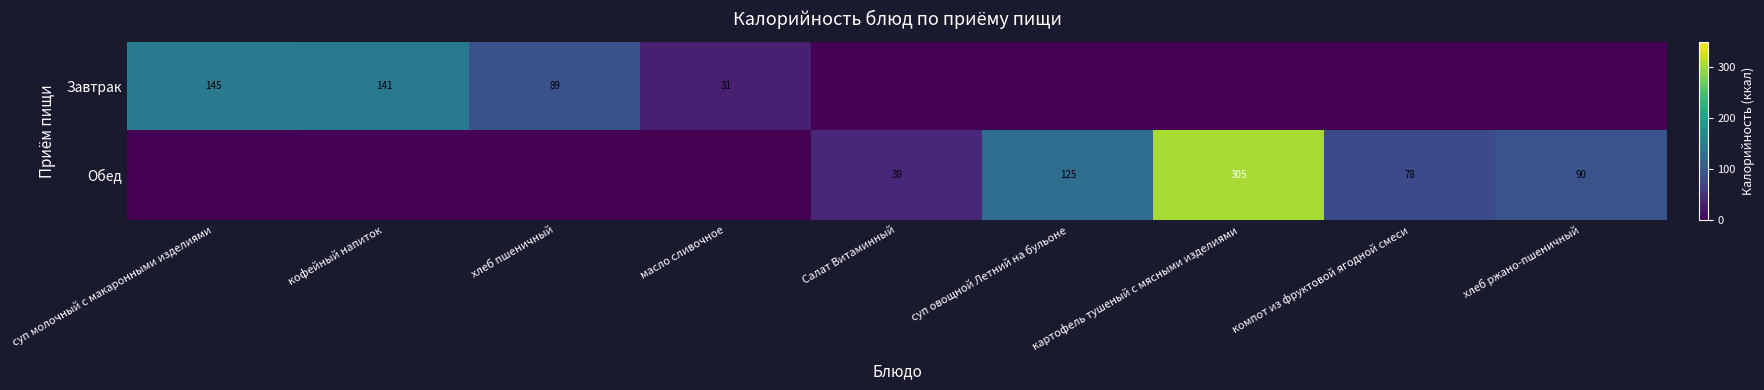

True or false: Завтрак has a value of 18.4 at масло сливочное.

False